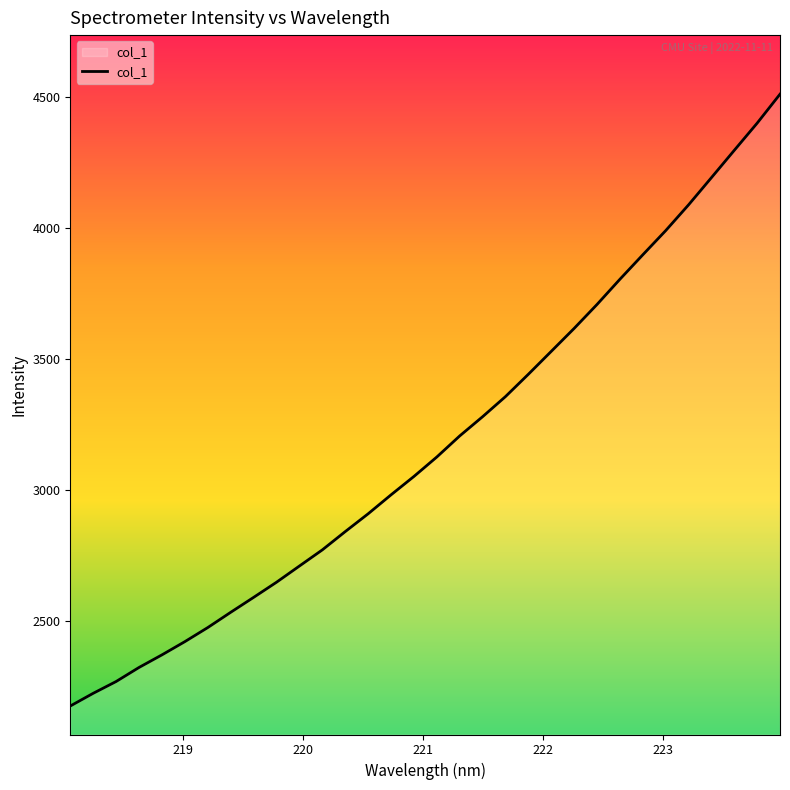

How many lines are shown in the chart?

1